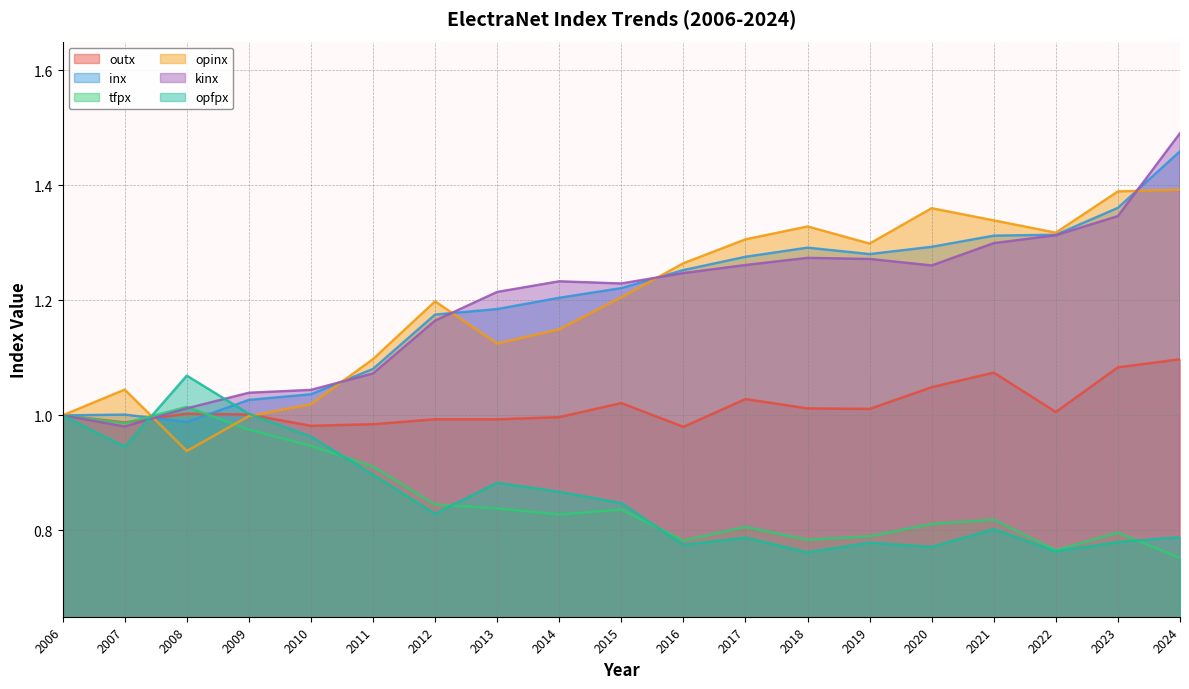

What is the spread (max minus min) of values at 2023?

0.6